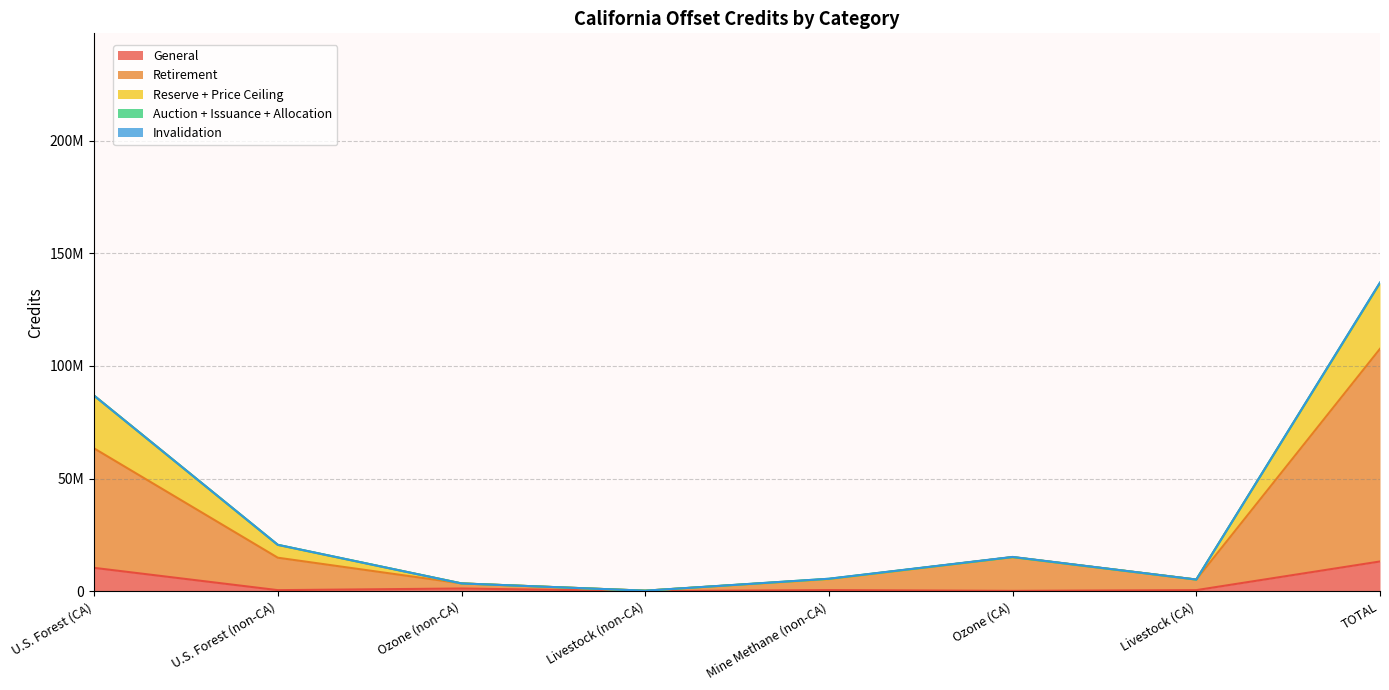

What is the sum of the Total values at Mine Methane (non-CA) and U.S. Forest (CA)?

92339006